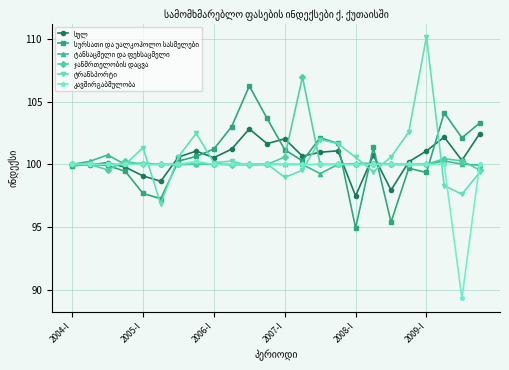

What is the minimum value shown in the chart?

89.3